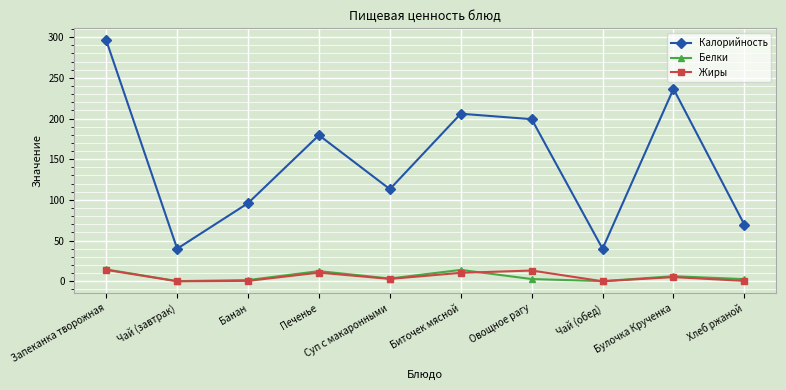

At how many categories does at least one series exceed 123?

5